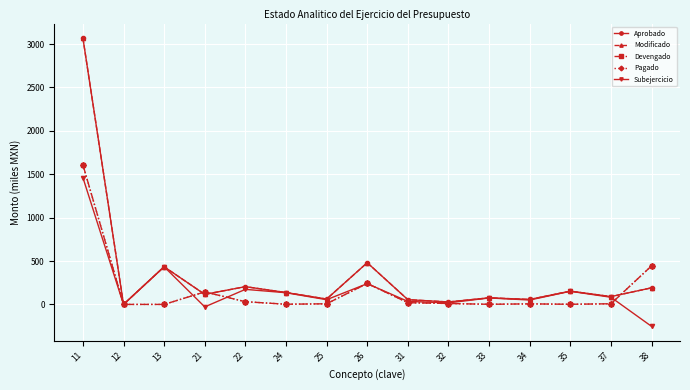

Reading left to right, transcribe all the data shown in this chart.

Aprobado: 3070.3	0.0	434.0	115.6	204.6	136.7	61.8	480.6	54.8	28.3	75.7	57.1	152.9	90.0	191.2
Modificado: 3070.3	0.0	434.0	115.6	204.6	136.7	61.8	480.6	54.8	28.3	75.7	57.1	152.9	90.0	191.2
Devengado: 1609.0	0.0	0.0	144.1	31.2	2.1	7.3	241.4	20.0	10.4	1.3	6.4	1.5	7.5	444.3
Pagado: 1609.0	0.0	0.0	144.1	31.2	2.1	7.3	241.4	20.0	10.4	1.3	6.4	1.5	7.5	444.3
Subejercicio: 1461.3	0.0	434.0	-28.5	173.4	134.7	54.5	239.2	34.8	17.8	74.4	50.7	151.5	82.4	-253.1